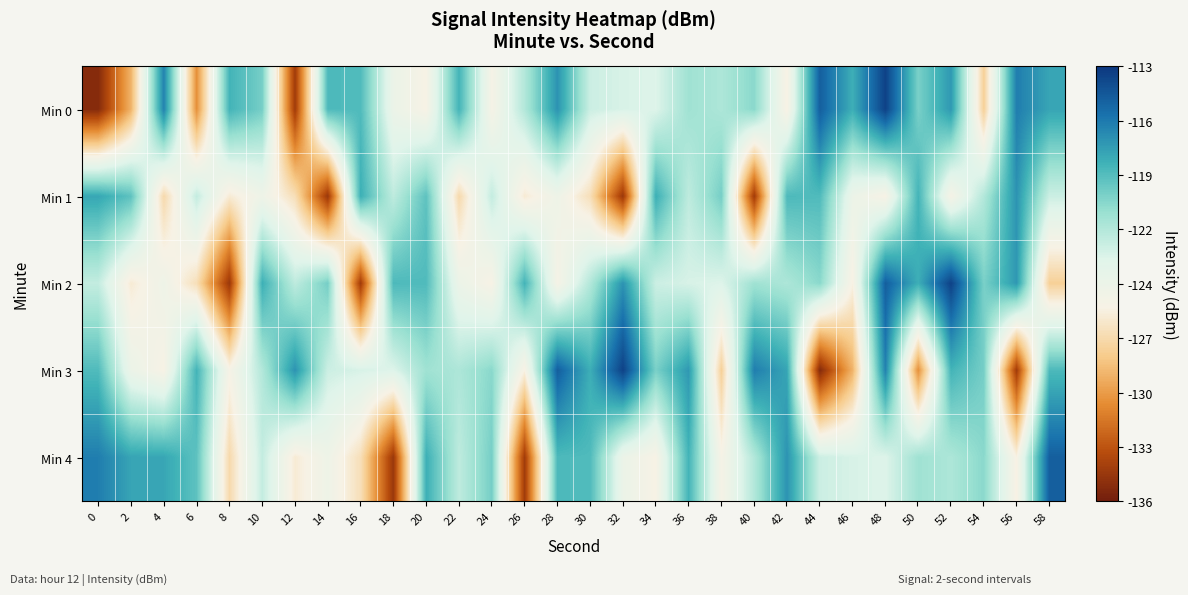

Between 32 and 8, which is larger?

8